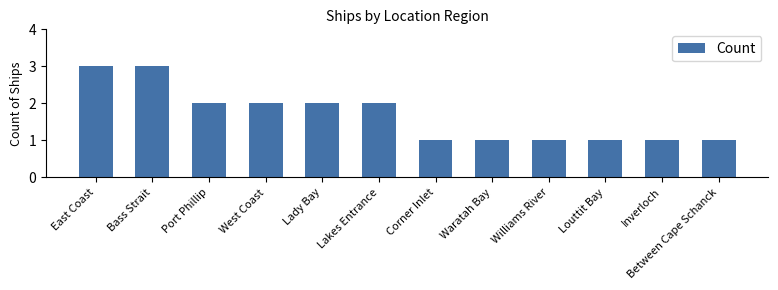

The value at Williams River is 1. True or false?

True